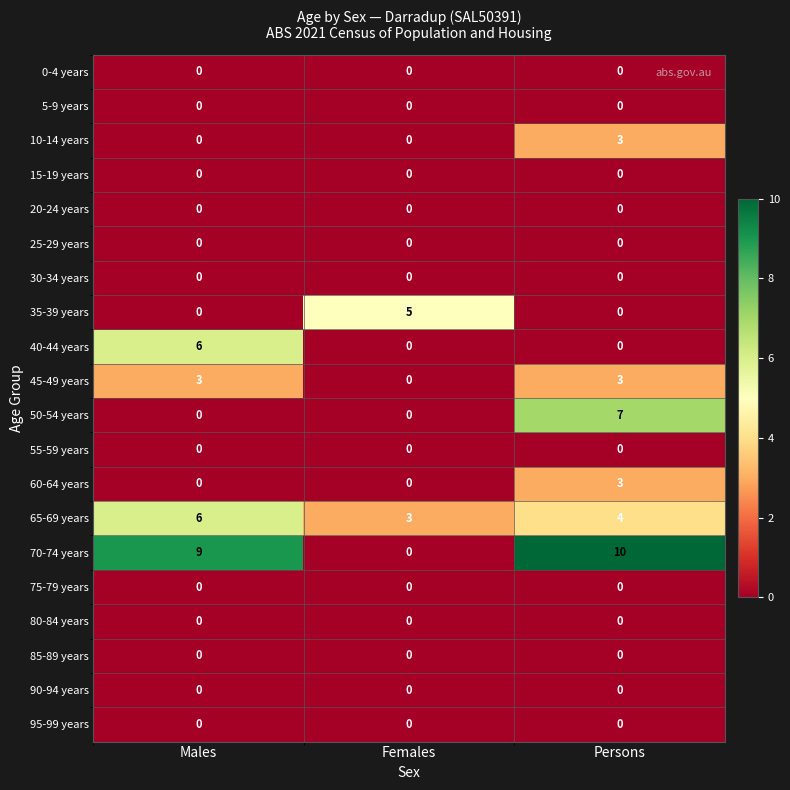

What is the average value of the 65-69 years series?

4